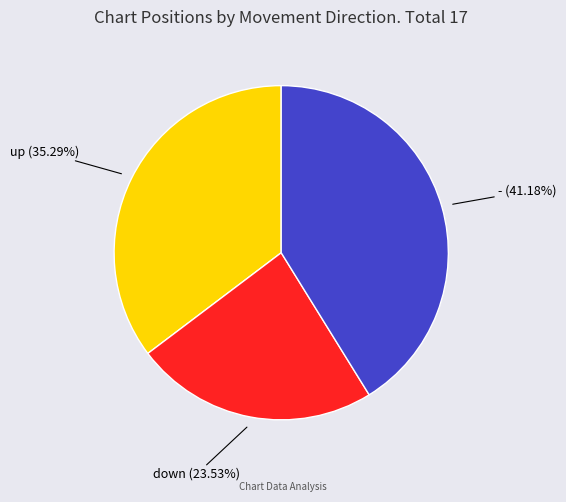

Does any single category account for the majority?

No